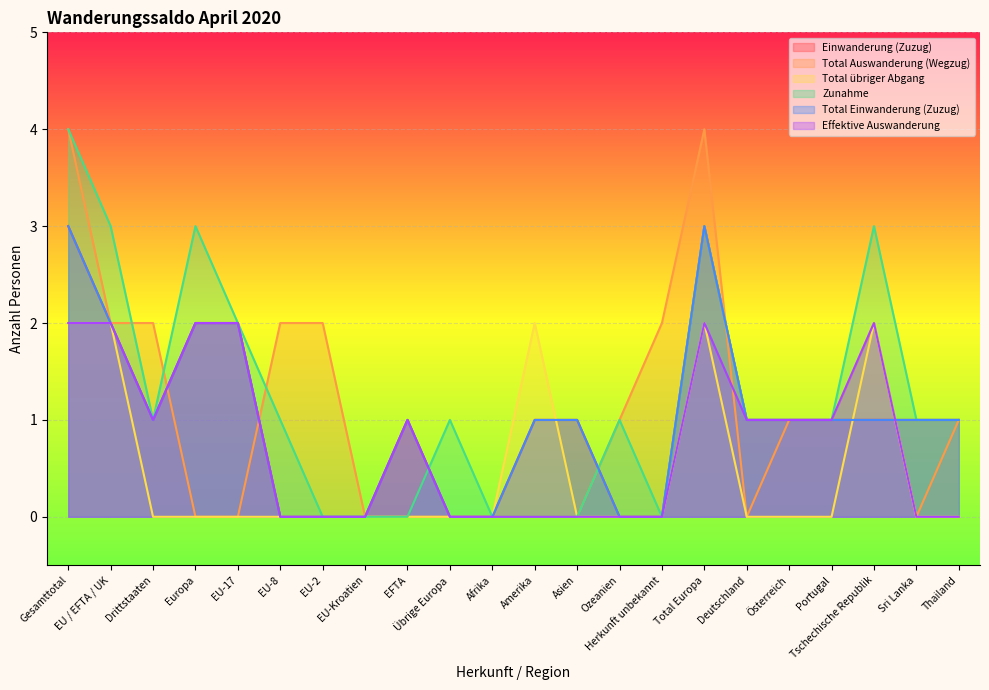

Reading left to right, what are all the values shown in this chart?

Einwanderung (Zuzug): 3	2	1	2	2	0	0	0	1	0	0	1	1	0	0	3	1	1	1	1	1	1
Total Auswanderung (Wegzug): 4	2	2	0	0	2	2	0	0	0	0	0	0	1	2	4	0	1	1	2	0	1
Total übriger Abgang: 2	2	0	0	0	0	0	0	0	0	0	2	0	0	0	2	0	0	0	2	0	0
Zunahme: 4	3	1	3	2	1	0	0	0	1	0	0	0	1	0	3	1	1	1	3	1	1
Total Einwanderung (Zuzug): 3	2	1	2	2	0	0	0	1	0	0	1	1	0	0	3	1	1	1	1	1	1
Effektive Auswanderung: 2	2	1	2	2	0	0	0	1	0	0	0	0	0	0	2	1	1	1	2	0	0